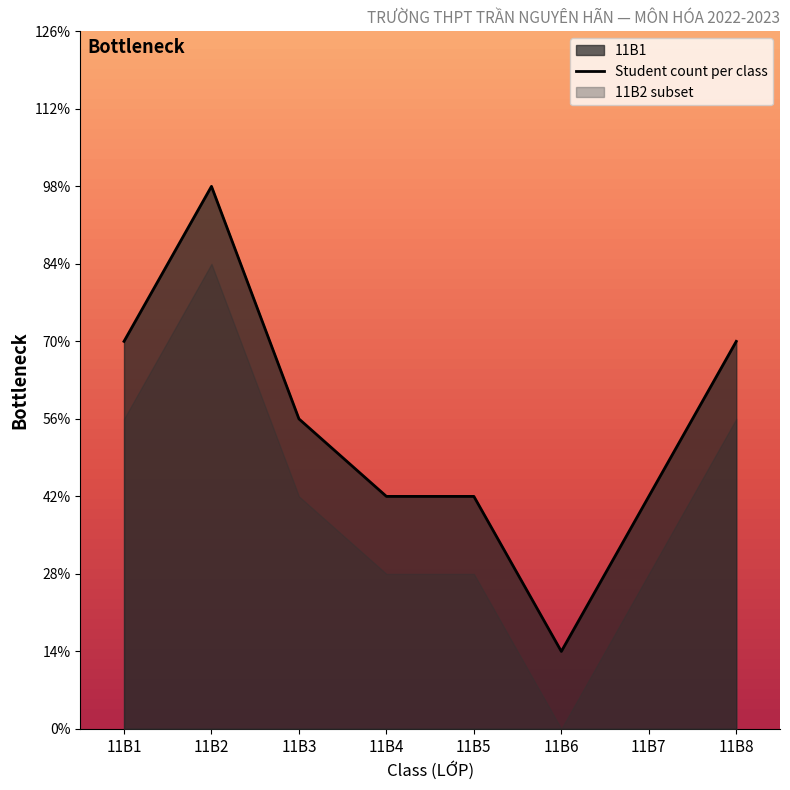

True or false: the data shows 4 at 11B2.

False